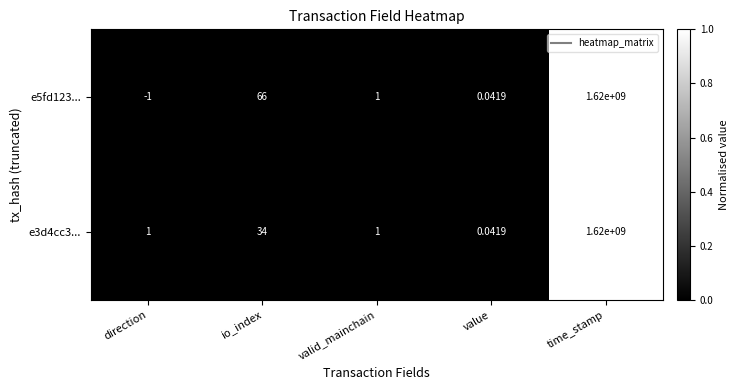

Is the value of e5fd123... at direction greater than the value of e3d4cc3... at direction?

No